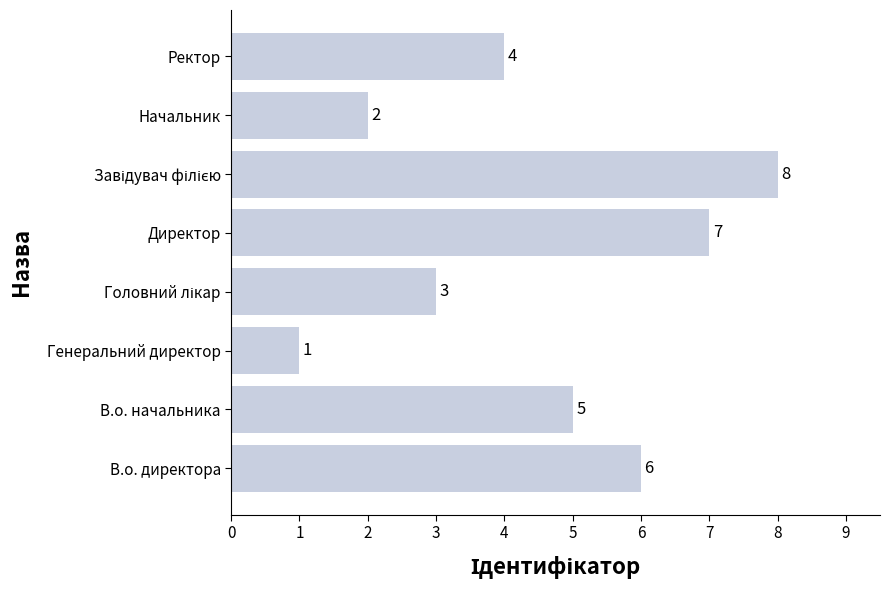

Which category has the lowest value across all series?

Генеральний директор